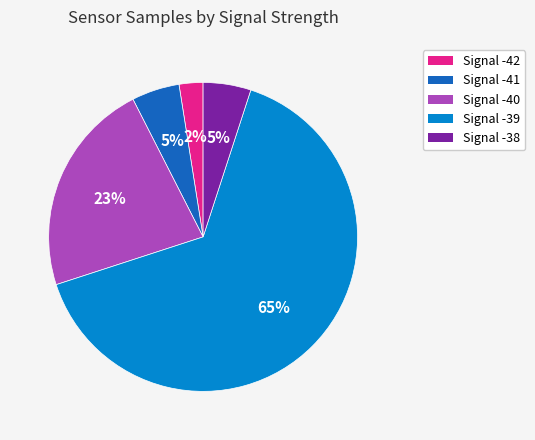

To the nearest percent, what is the combined percentage of Signal -41 and Signal -39?

70%